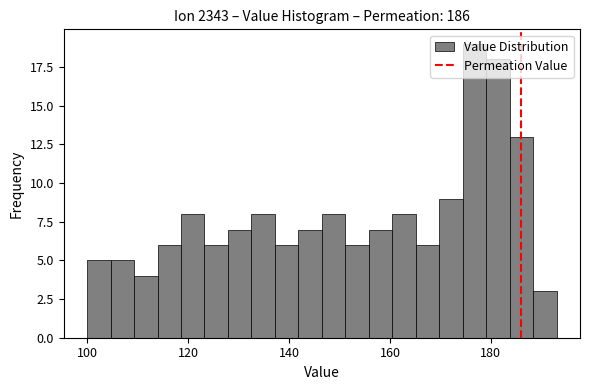

Read against the x-axis, roughly where is the centre of the tallest bar?

176